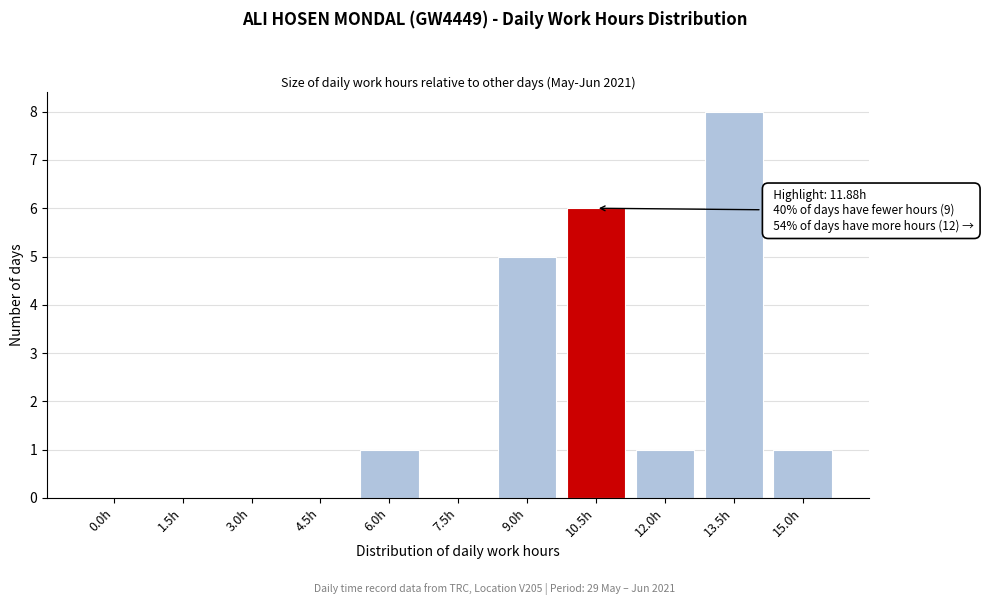

Reading left to right, what are all the values shown in this chart?

0.0h=0	1.5h=0	3.0h=0	4.5h=0	6.0h=1	7.5h=0	9.0h=5	10.5h=6	12.0h=1	13.5h=8	15.0h=1